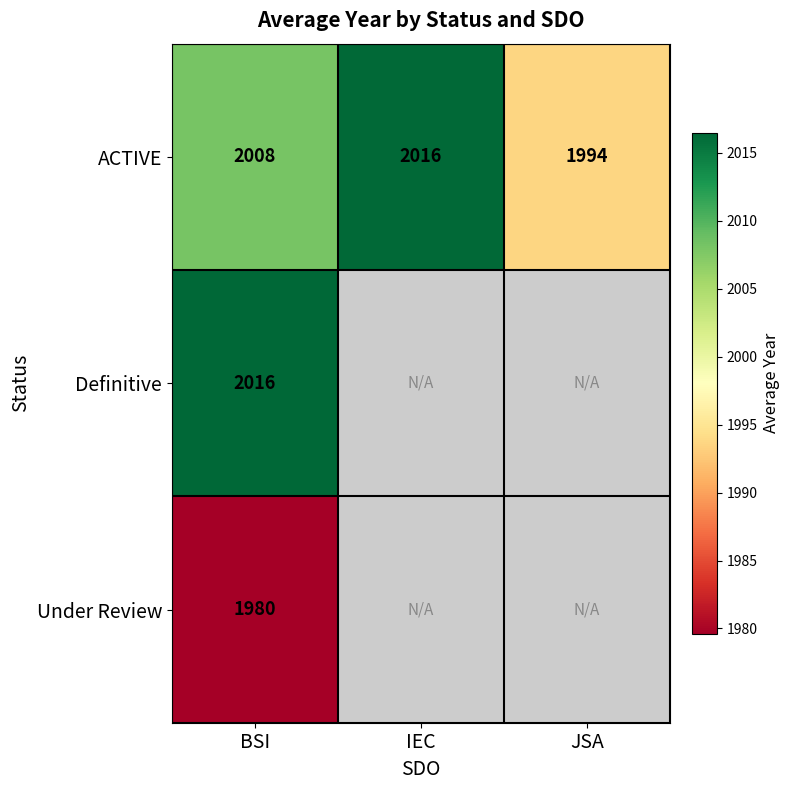

The value of ACTIVE at BSI is 698. True or false?

False